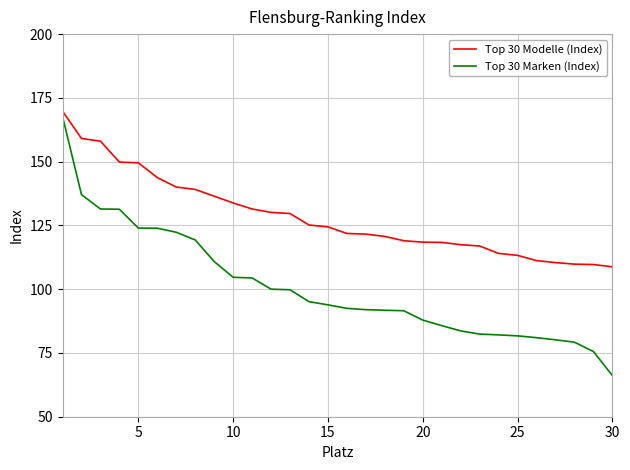

True or false: Top 30 Marken (Index) and Top 30 Modelle (Index) cross at least once.

False